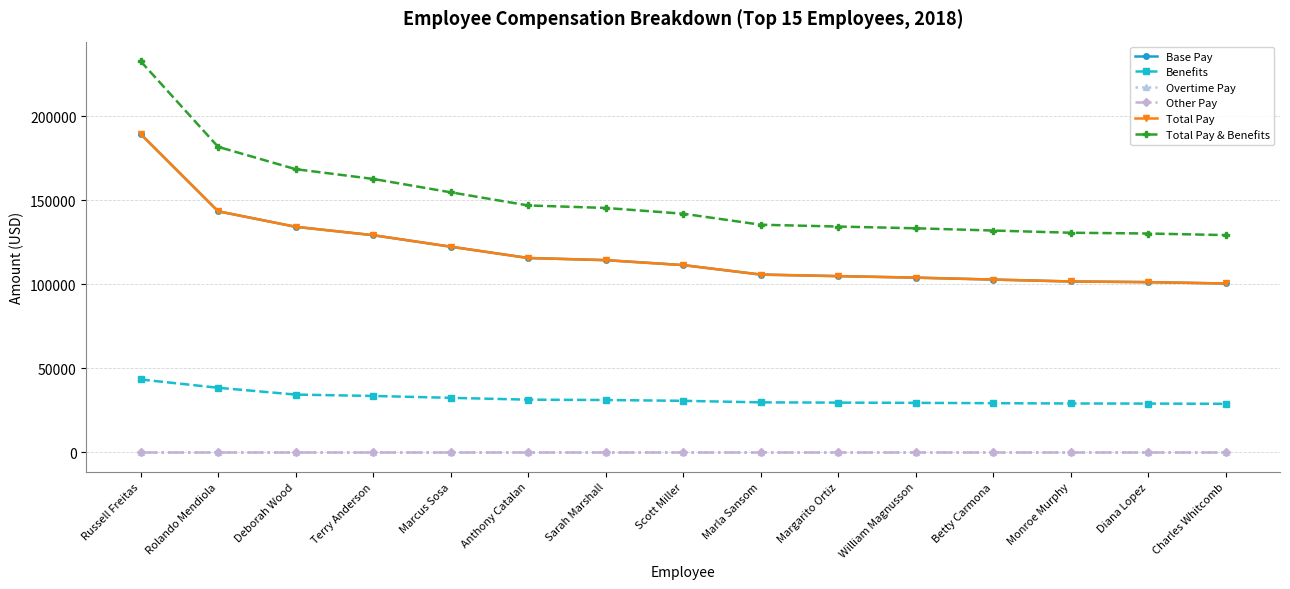

At which label does Benefits first exceed 30605?

Russell Freitas